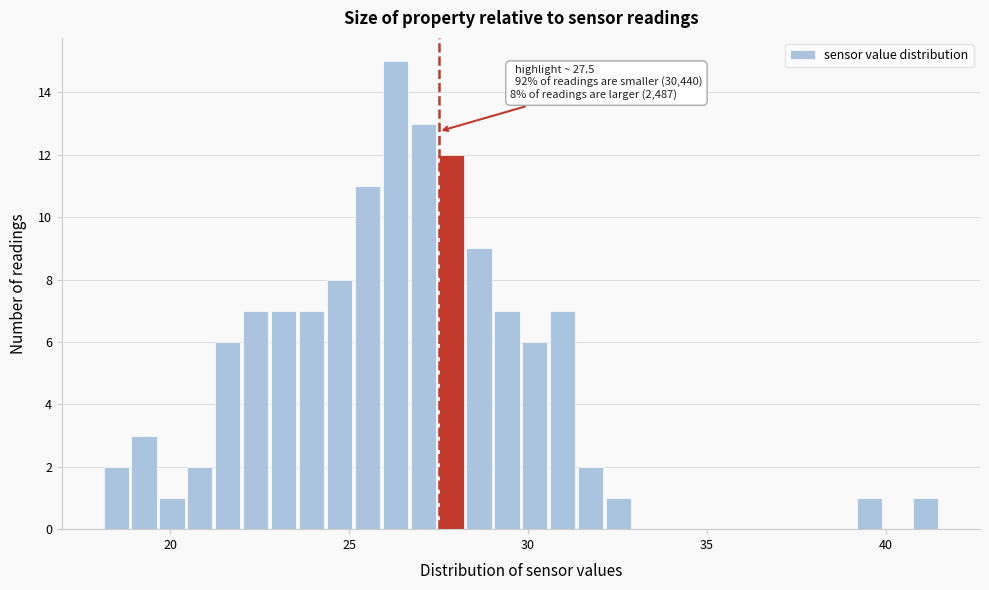

Around what value on the x-axis is the tallest bar? Give the approximate position of its centre, as read against the axis.

26.5